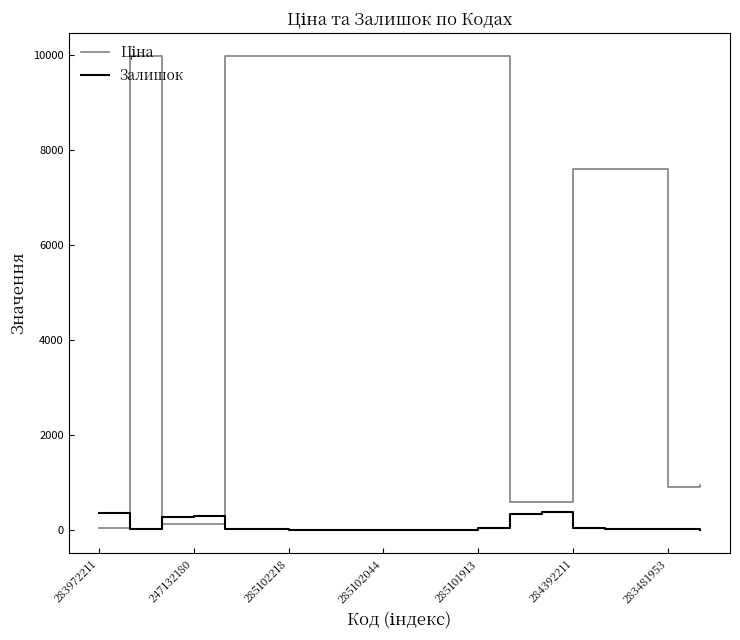

How many data points does each series have?

20